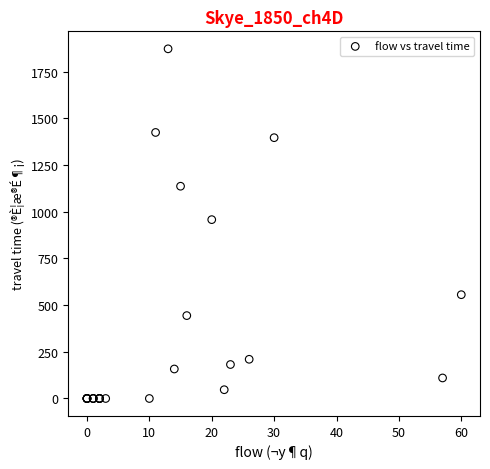

What Y value in the scatter plot is closest to 935?

957